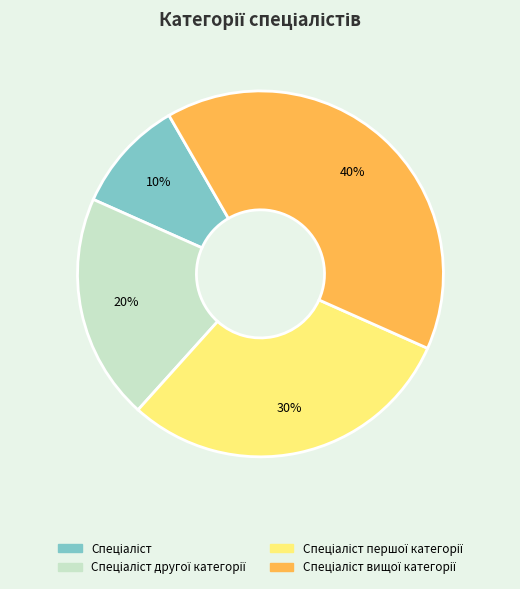

Is there any slice that represents more than half of the pie?

No